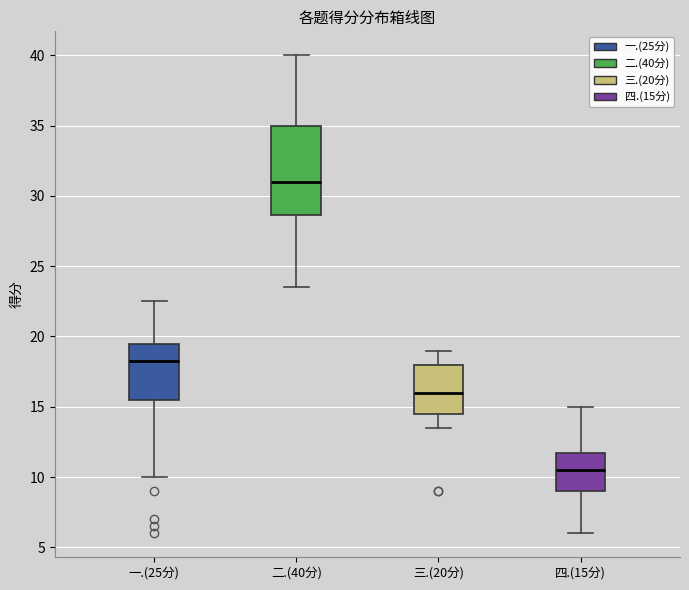

Which box is the tallest, from its lower edge to its upper edge?

二.(40分)